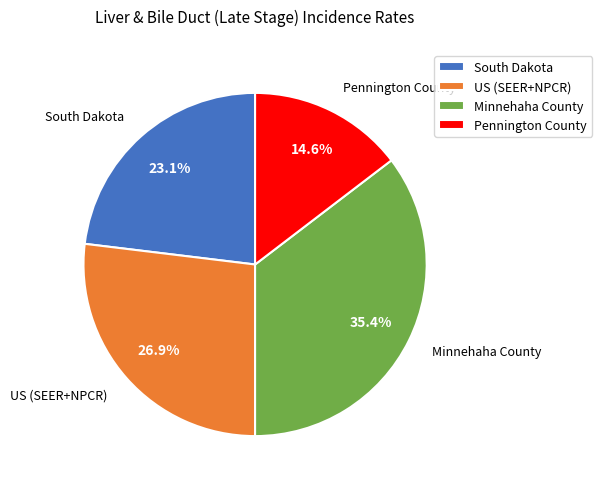

Rank the categories by value from lowest to highest.

Pennington County, South Dakota, US (SEER+NPCR), Minnehaha County